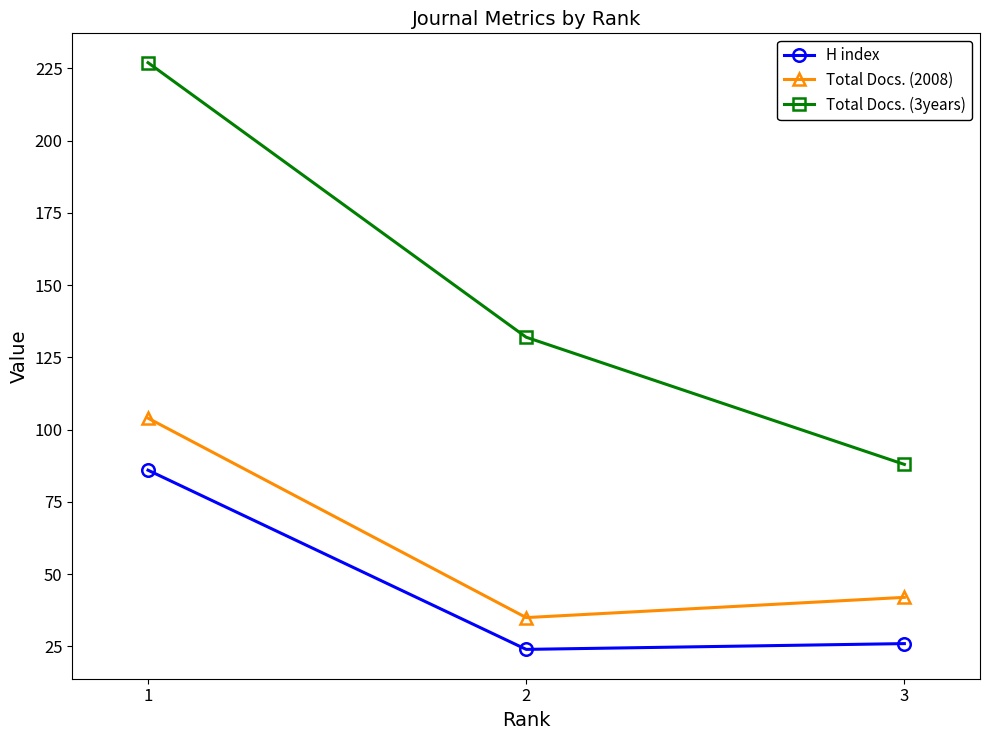

Which category has the highest value in the Total Docs. (2008) series?

1